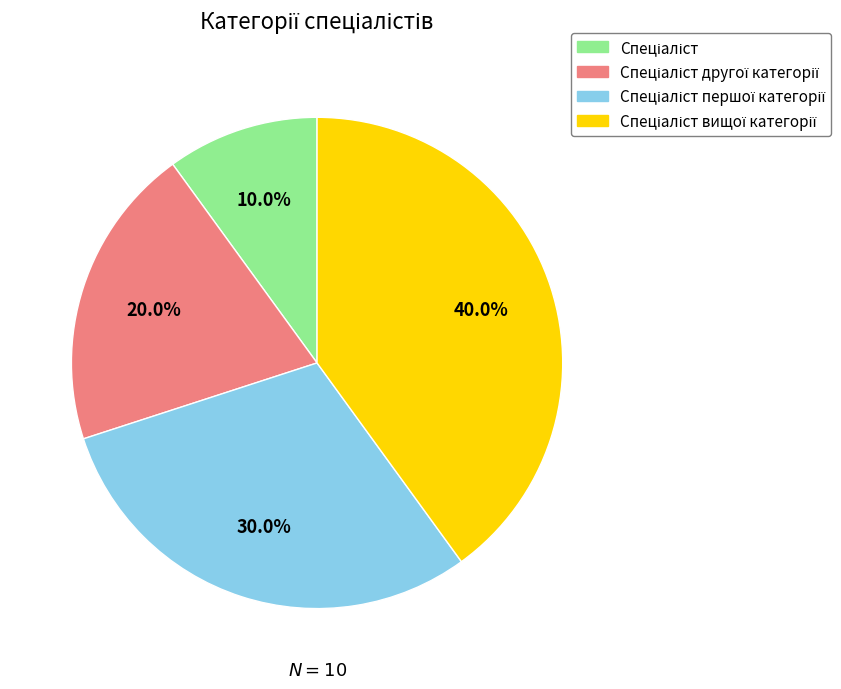

Is there any slice that represents more than half of the pie?

No